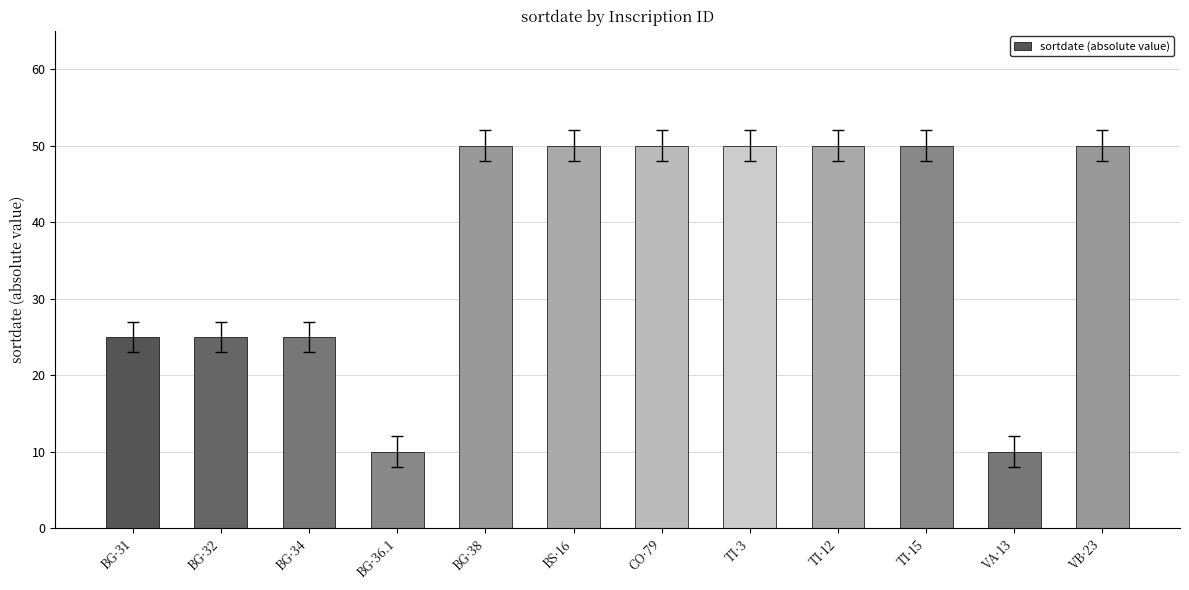

Is it true that the value at BG·38 is 50?

True